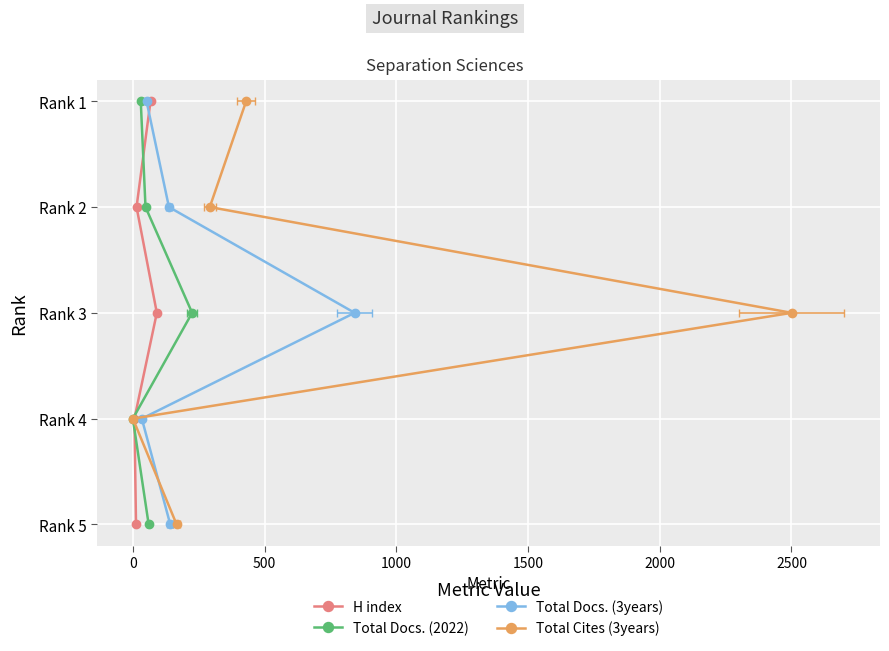

True or false: Total Docs. (3years) and Total Docs. (2022) cross at least once.

False